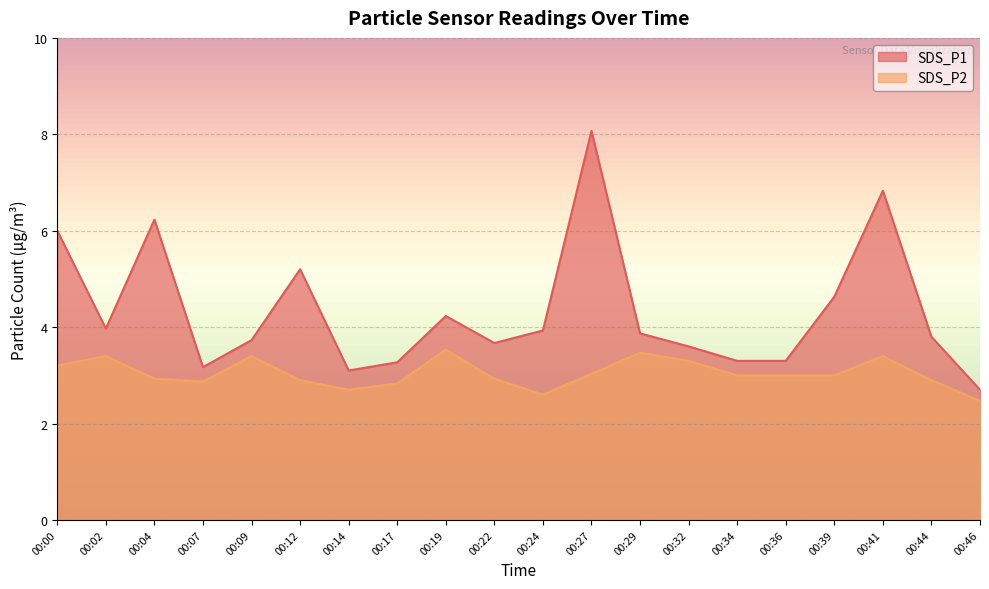

How many series are shown in this chart?

2